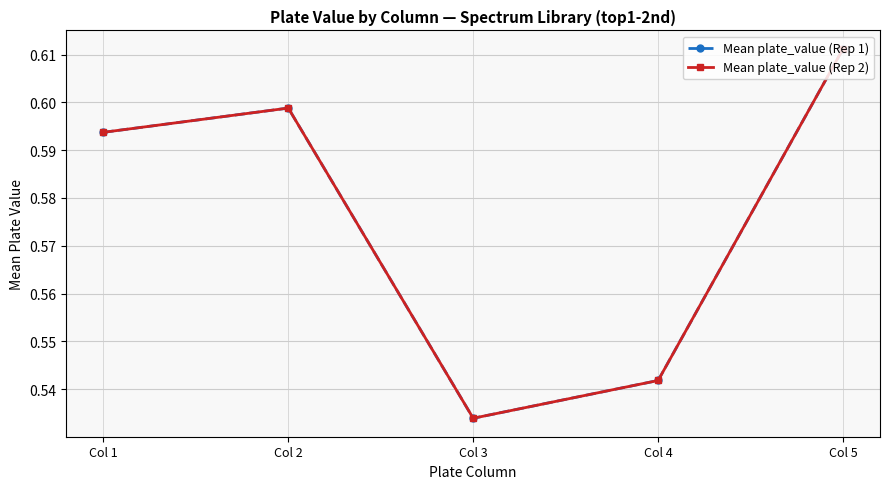

Rank the categories by Mean plate_value (Rep 2) value from lowest to highest.

Col 3, Col 4, Col 1, Col 2, Col 5